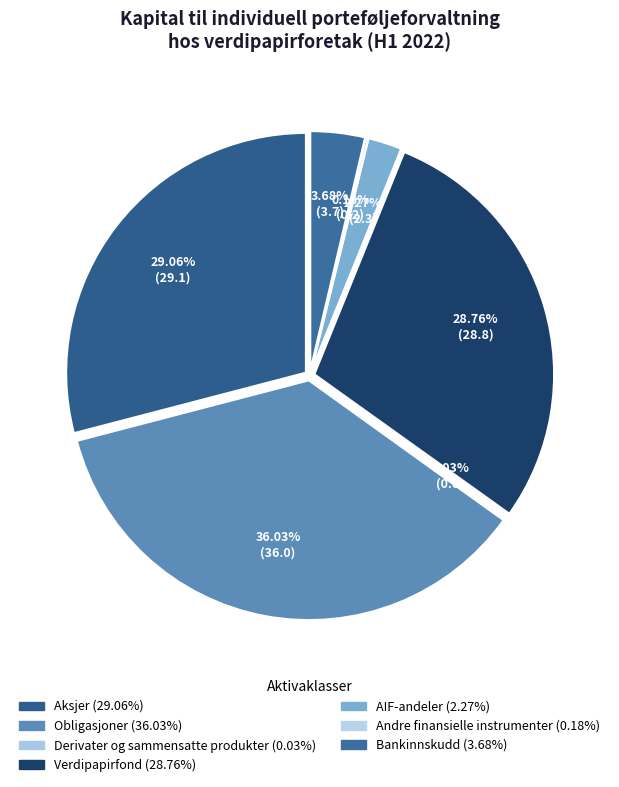

To the nearest percent, what percentage of the pie is Aksjer?

29%